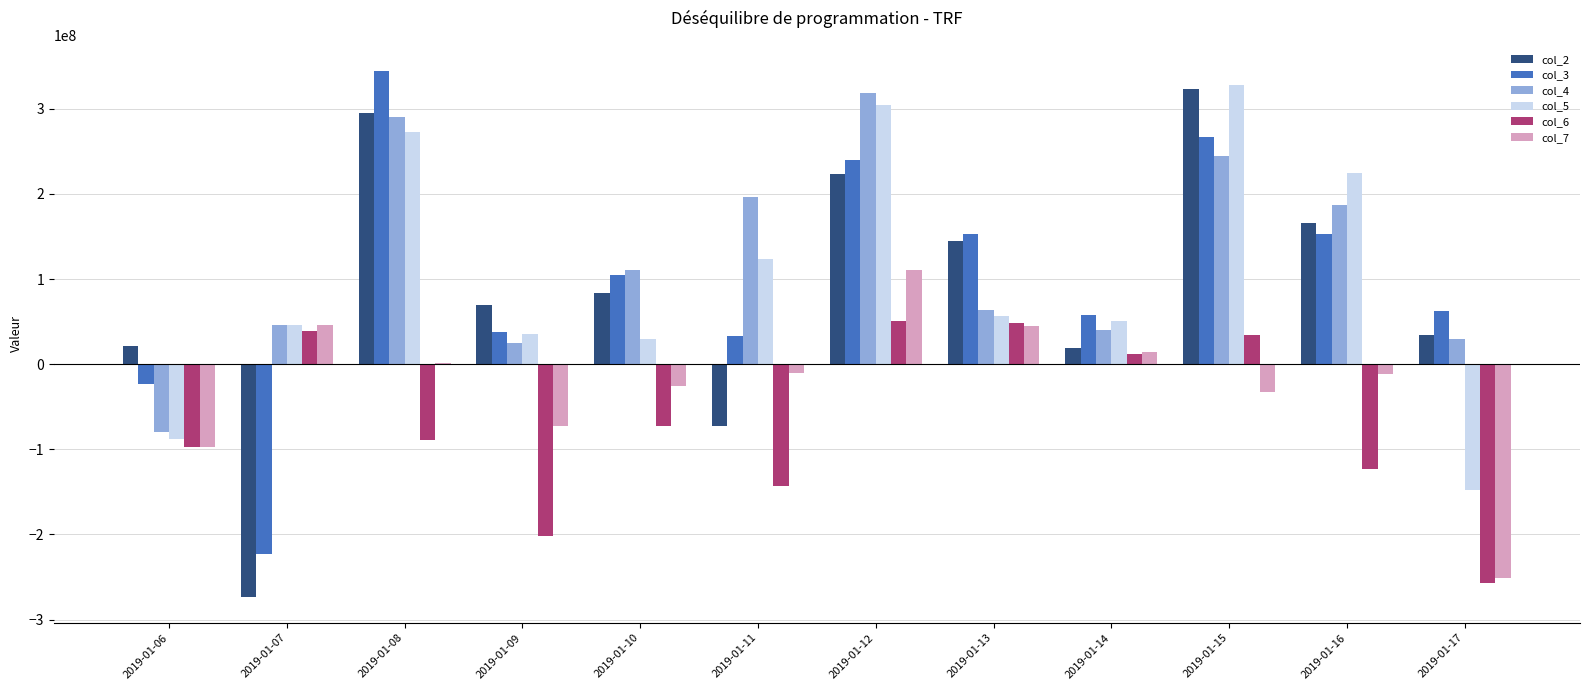

What are all the series names shown in the legend?

col_2, col_3, col_4, col_5, col_6, col_7